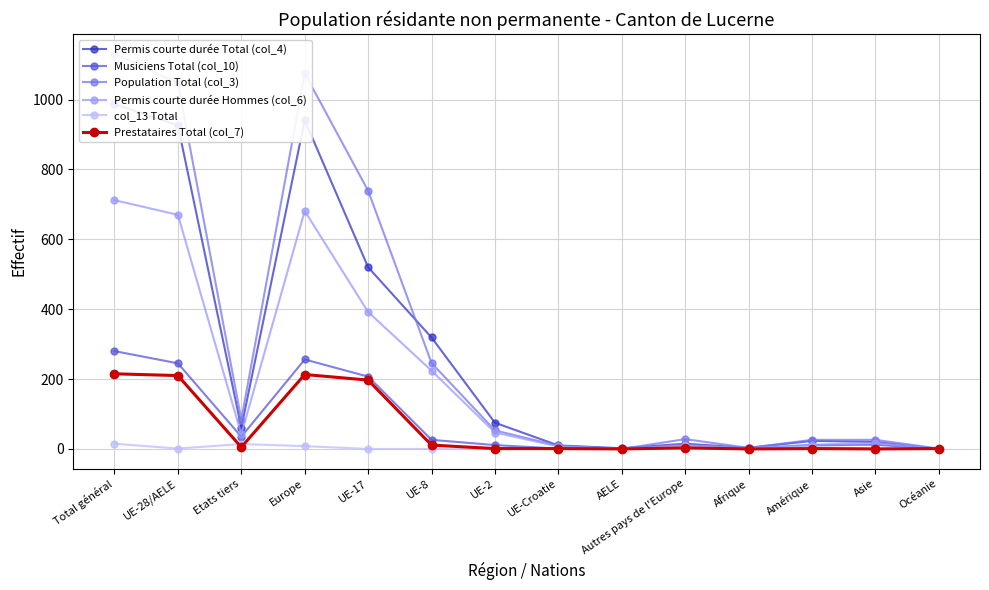

What is the difference between the Population Total (col_3) values at Europe and Amérique?

1049